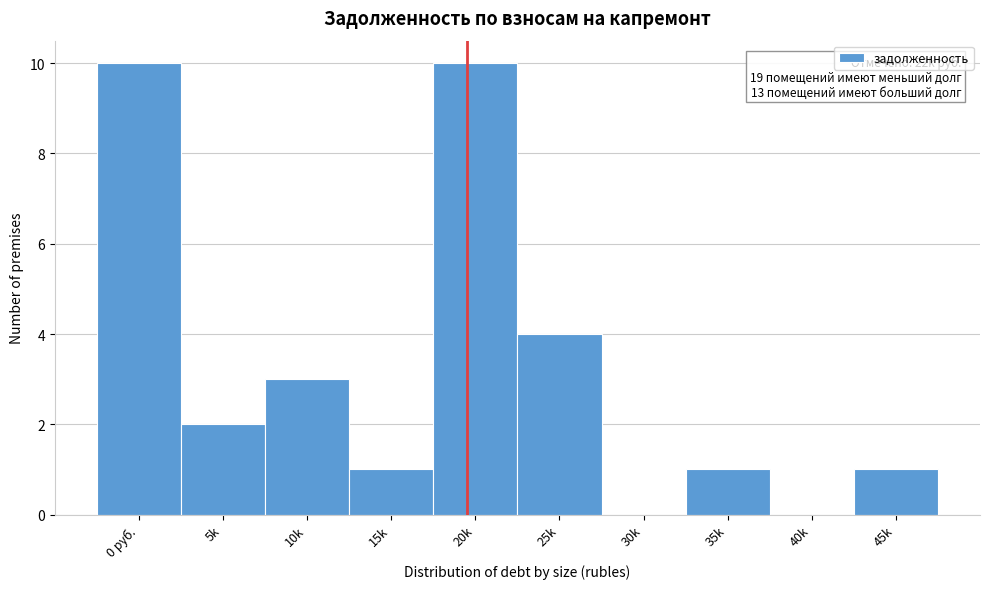

Reading left to right, what are all the values shown in this chart?

0 руб.=10	5k=2	10k=3	15k=1	20k=10	25k=4	30k=0	35k=1	40k=0	45k=1